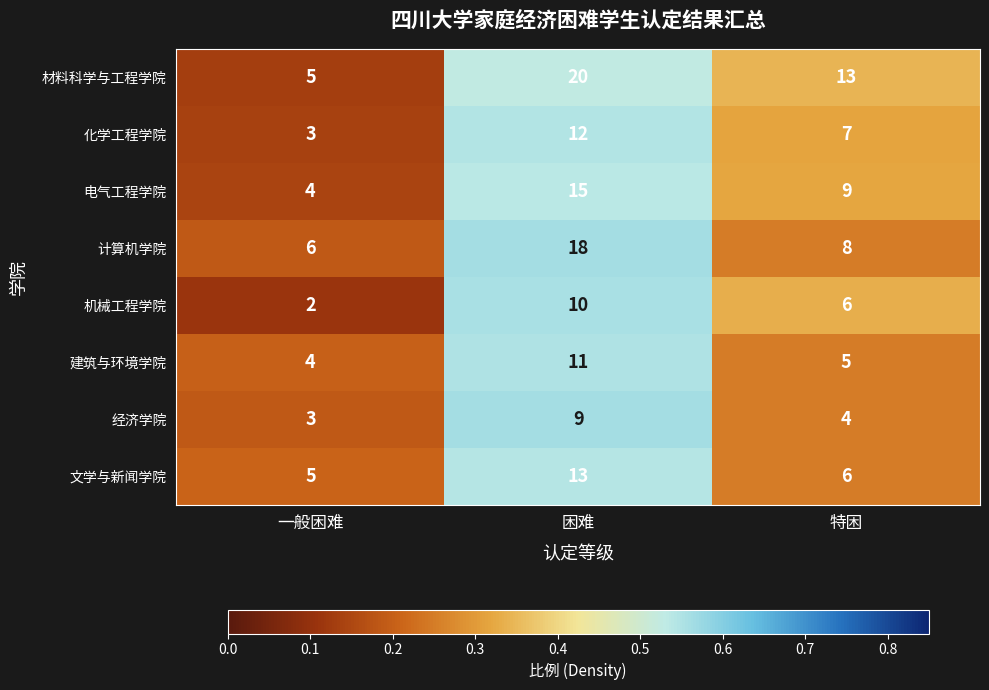

List the series in order of their peak value, highest first.

材料科学与工程学院, 计算机学院, 电气工程学院, 文学与新闻学院, 化学工程学院, 建筑与环境学院, 机械工程学院, 经济学院